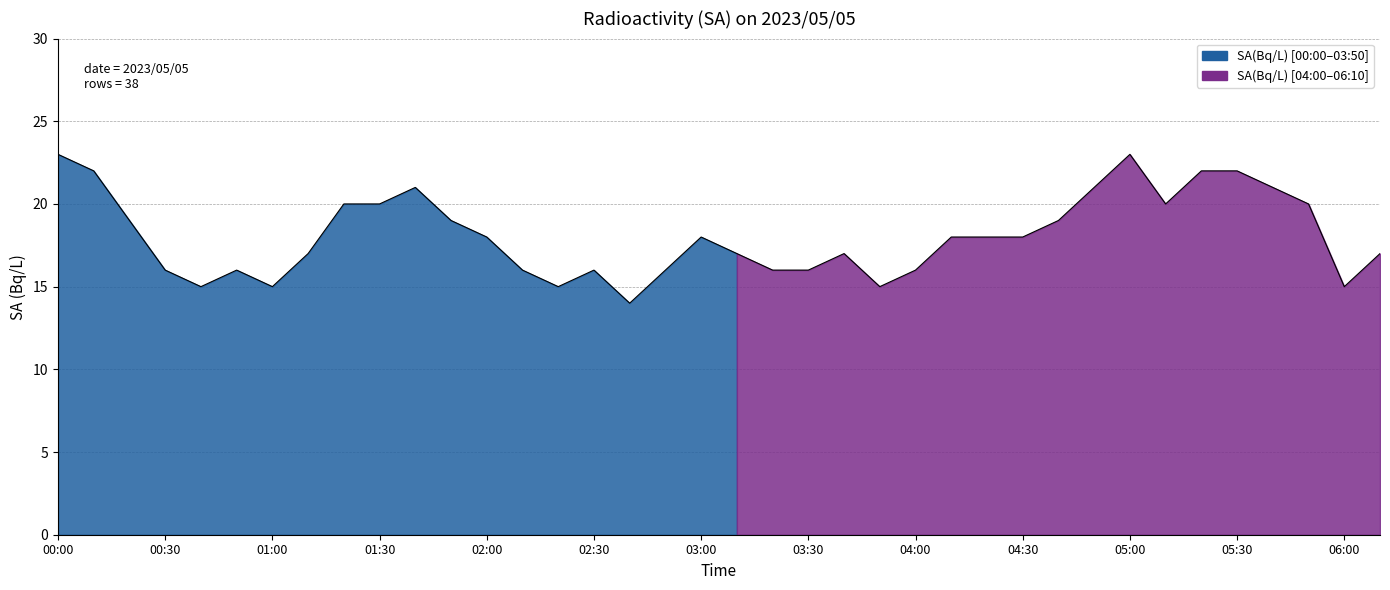

List the labels in order of value, largest first.

00:00, 05:00, 00:10, 05:20, 05:30, 01:40, 04:50, 05:40, 01:20, 01:30, 05:10, 05:50, 00:20, 01:50, 04:40, 02:00, 03:00, 04:10, 04:20, 04:30, 01:10, 03:10, 03:40, 06:10, 00:30, 00:50, 02:10, 02:30, 02:50, 03:20, 03:30, 04:00, 00:40, 01:00, 02:20, 03:50, 06:00, 02:40